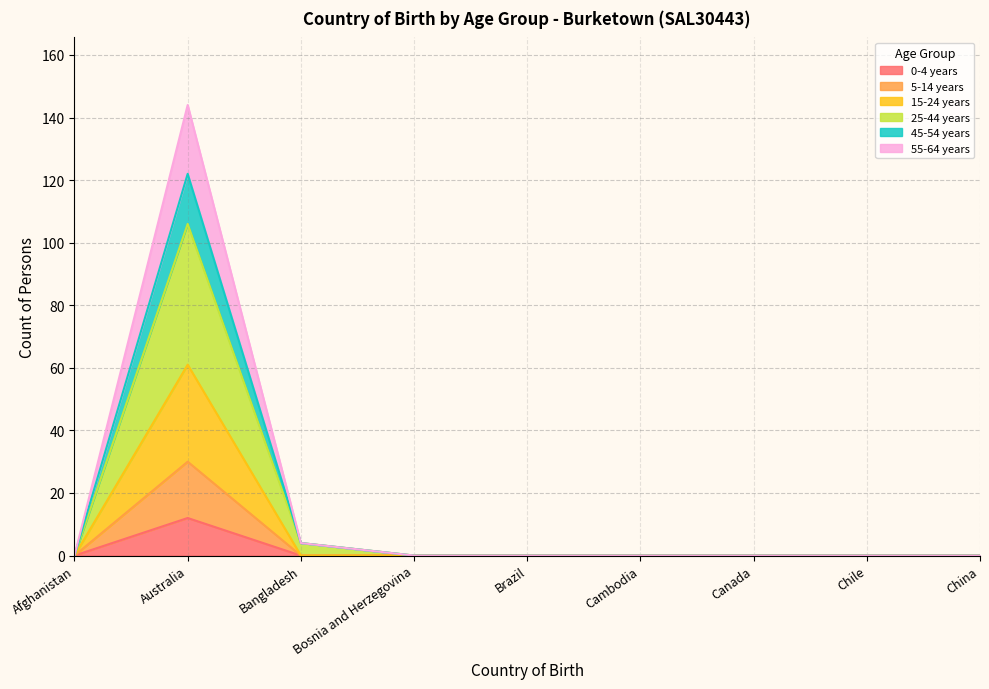

True or false: 25-44 years has a value of 0 at Canada.

True